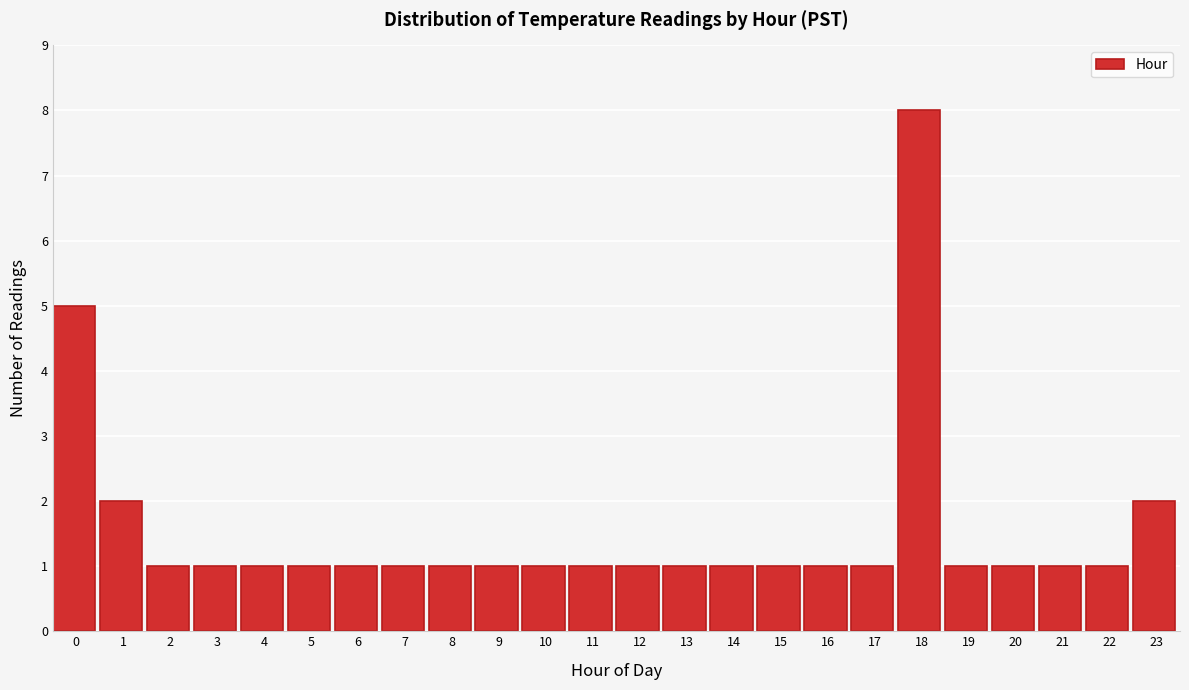

Reading left to right, what are all the values shown in this chart?

0=5	1=2	2=1	3=1	4=1	5=1	6=1	7=1	8=1	9=1	10=1	11=1	12=1	13=1	14=1	15=1	16=1	17=1	18=8	19=1	20=1	21=1	22=1	23=2